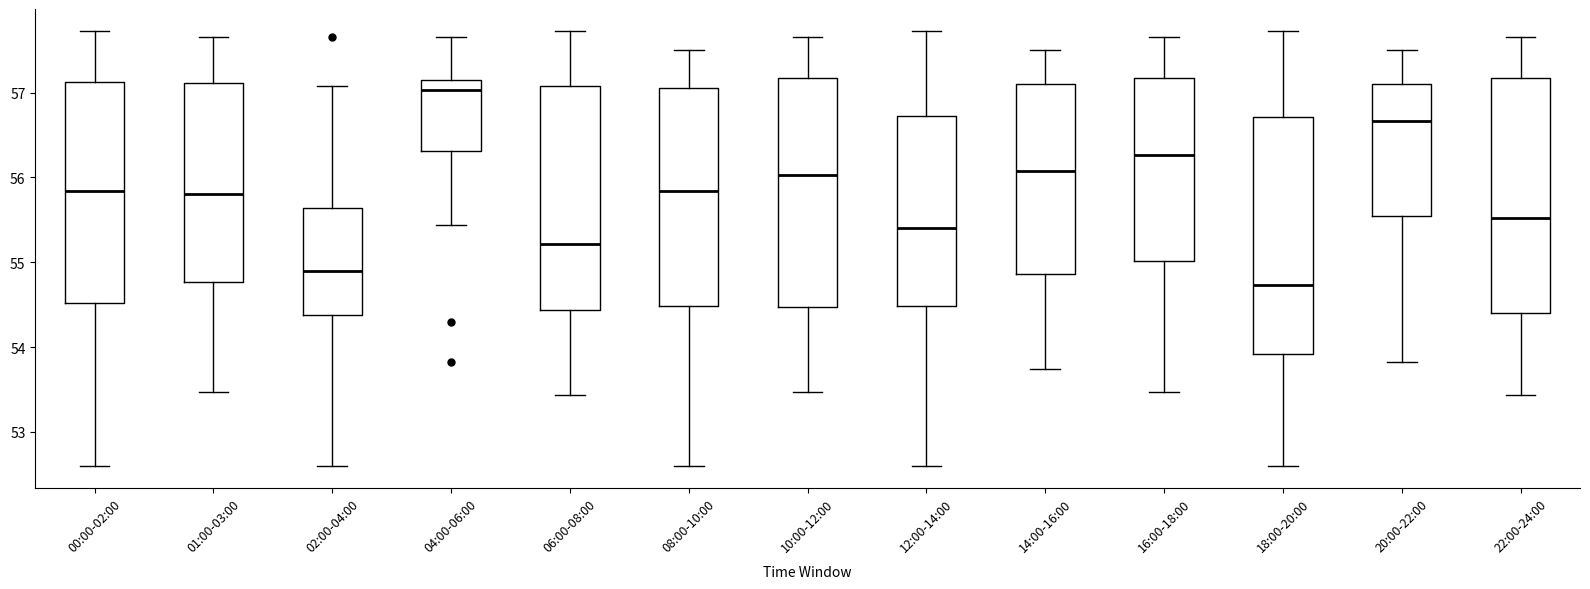

Which box has the highest median line?

04:00-06:00